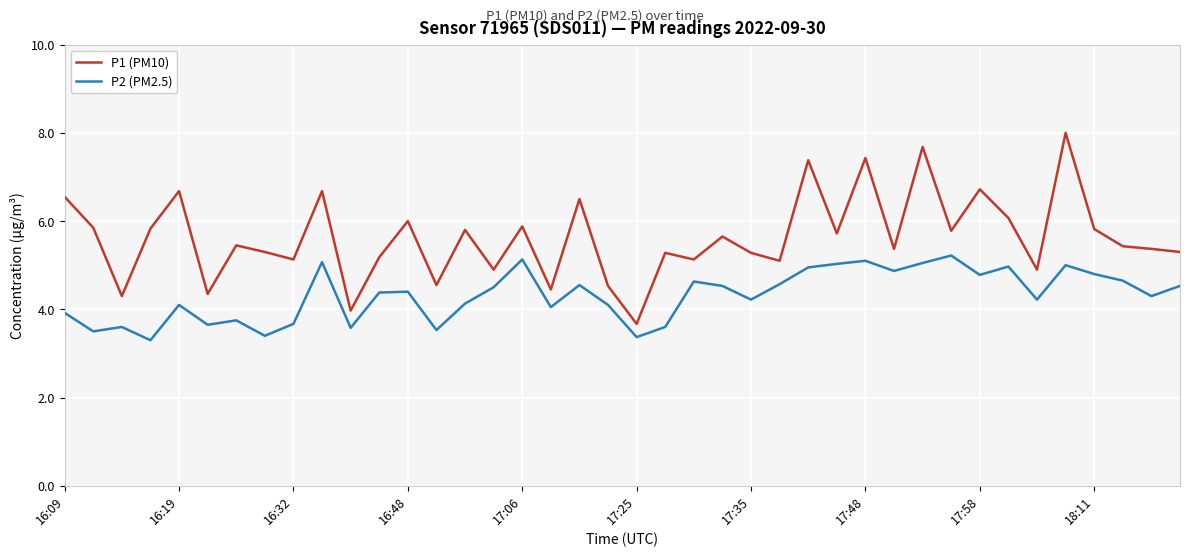

Which series has the largest total across all categories?

P1 (PM10)